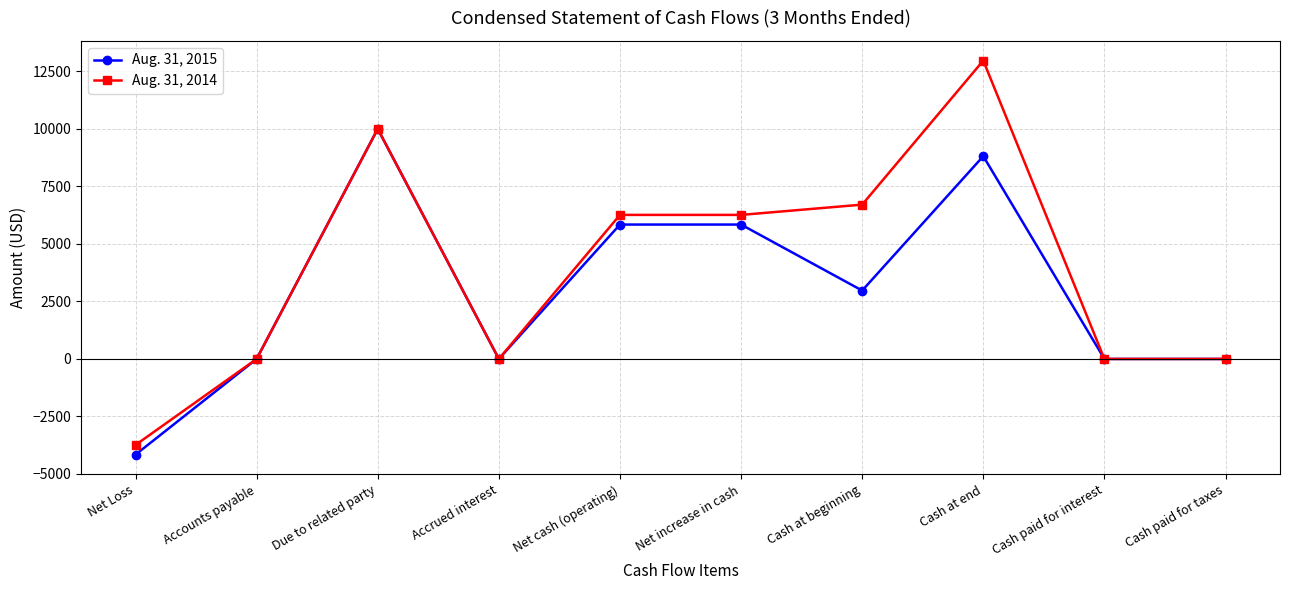

Reading left to right, transcribe all the data shown in this chart.

Aug. 31, 2015: Net Loss=-4159	Accounts payable=0	Due to related party=10000	Accrued interest=0	Net cash (operating)=5841	Net increase in cash=5841	Cash at beginning=2972	Cash at end=8813	Cash paid for interest=0	Cash paid for taxes=0
Aug. 31, 2014: Net Loss=-3739	Accounts payable=0	Due to related party=10000	Accrued interest=0	Net cash (operating)=6261	Net increase in cash=6261	Cash at beginning=6707	Cash at end=12968	Cash paid for interest=0	Cash paid for taxes=0